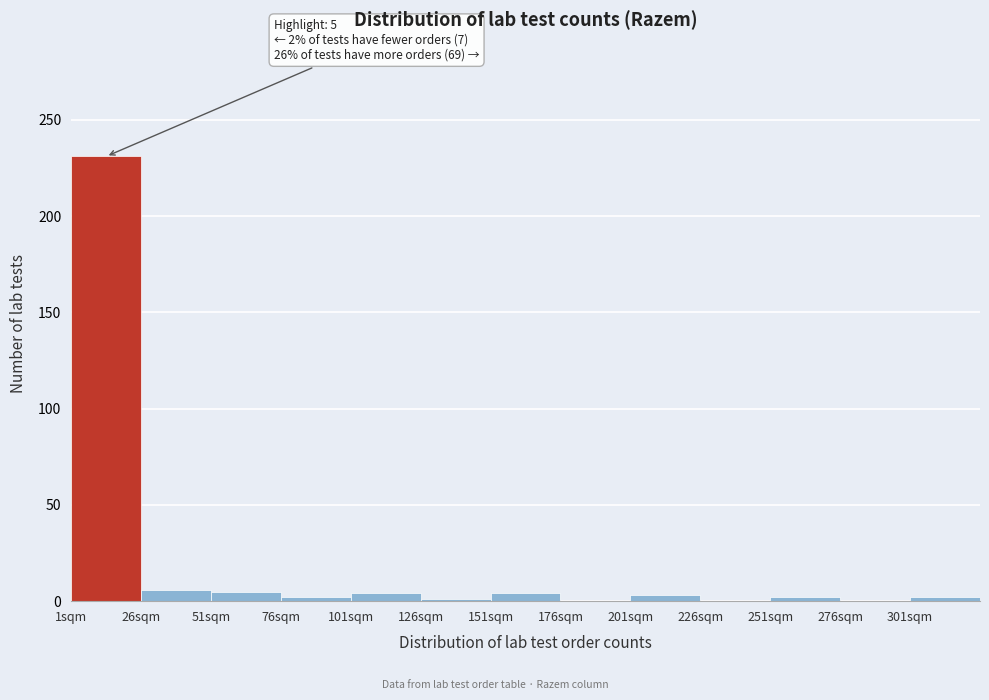

Which range on the x-axis has the tallest bar?

0 to 25